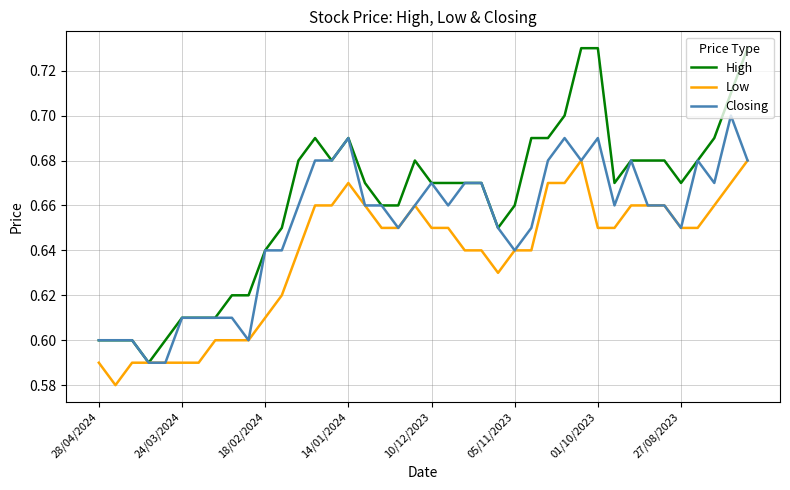

List the series in order of their peak value, lowest first.

Low, Closing, High